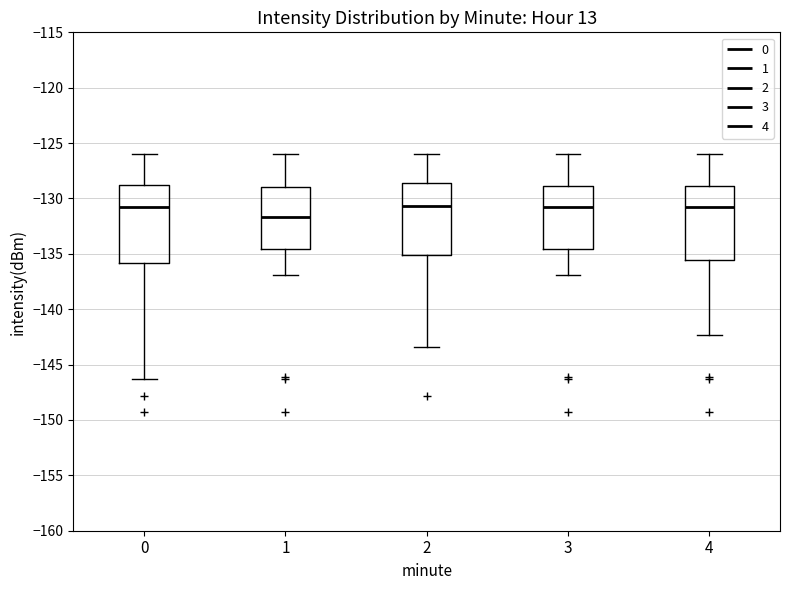

Where does the median line of the box at x = 4 sit on the y-axis? The values are not printed on the chart, so give them approximately, as read against the axis.

-131.0